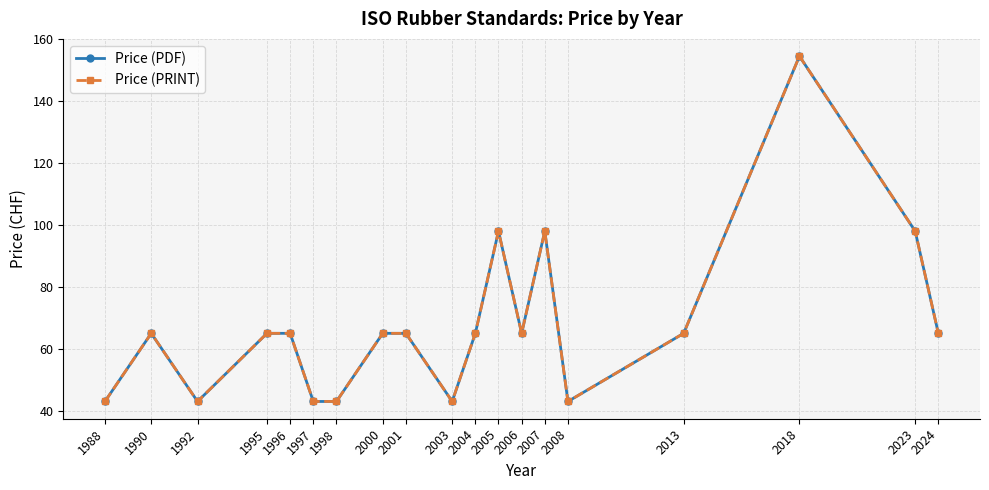

Which category has the highest value in the Price (PDF) series?

2018